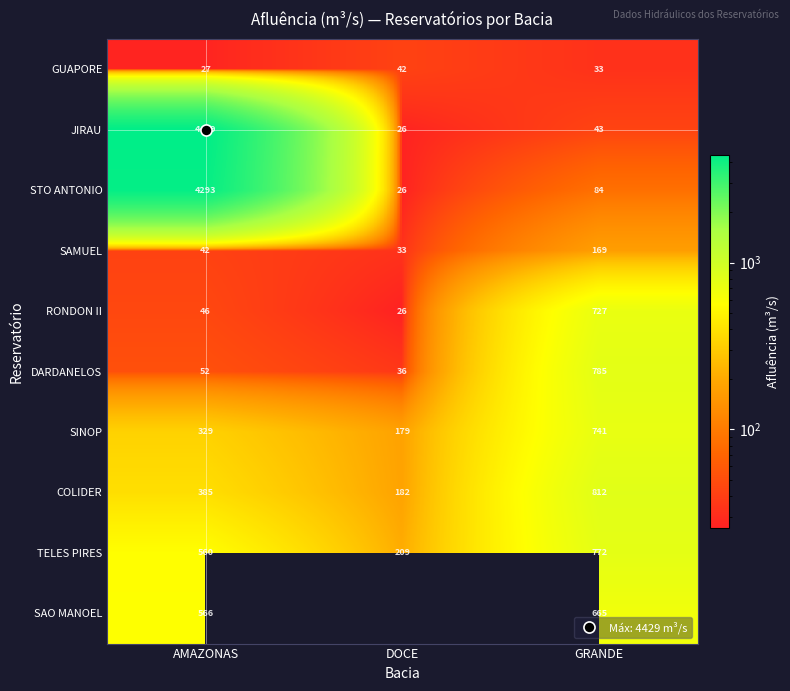

What value does the JIRAU series have at GRANDE?

42.9